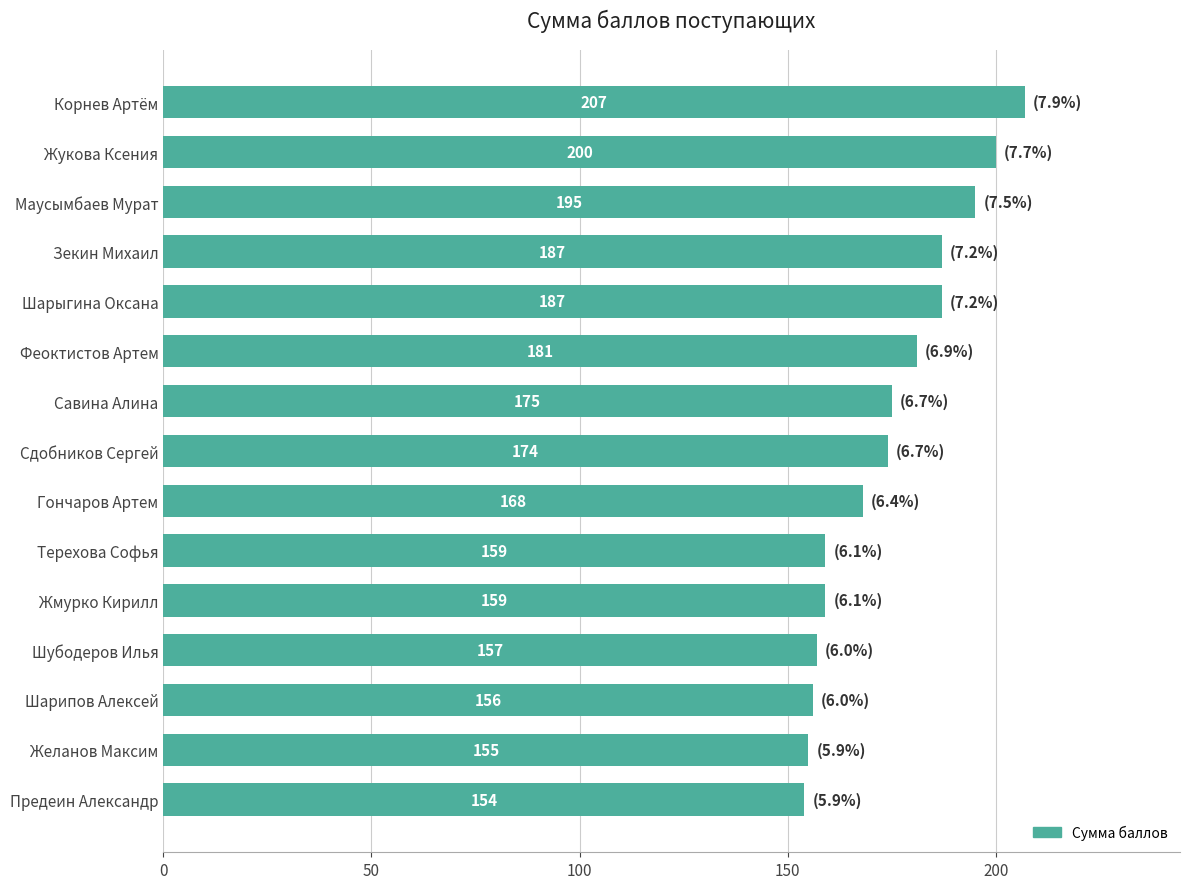

What is the smallest value displayed?

154